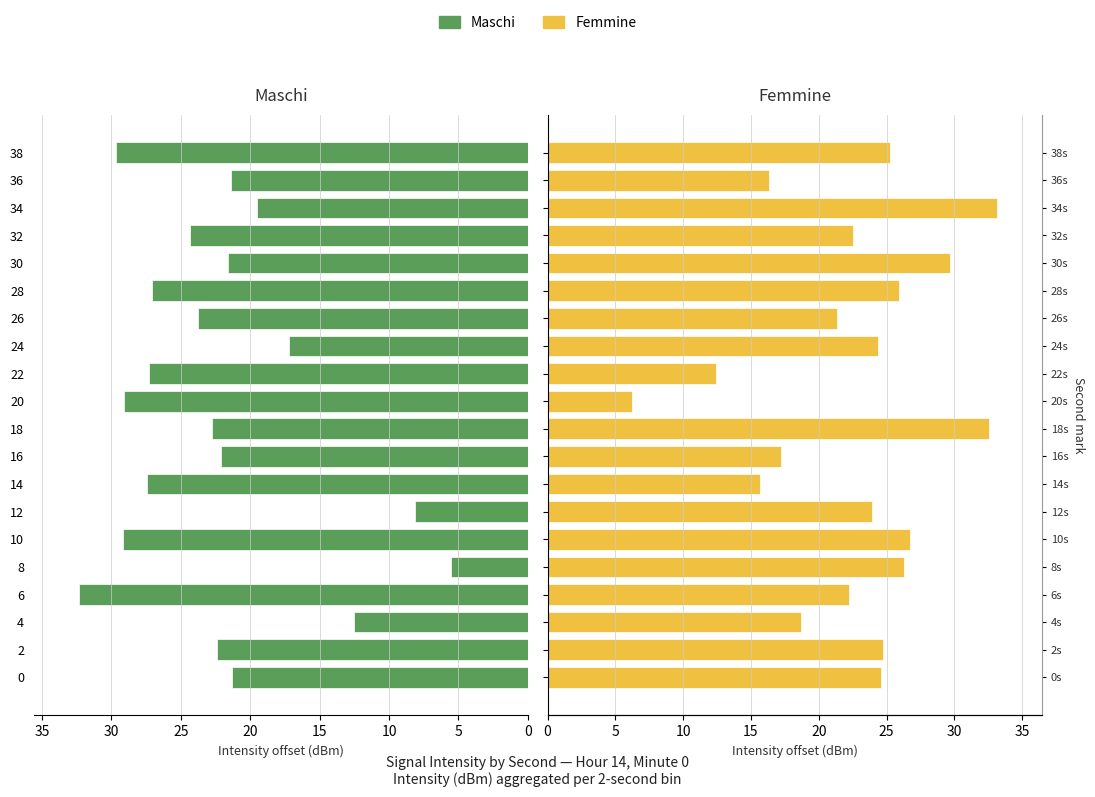

Does the chart contain any negative values?

No